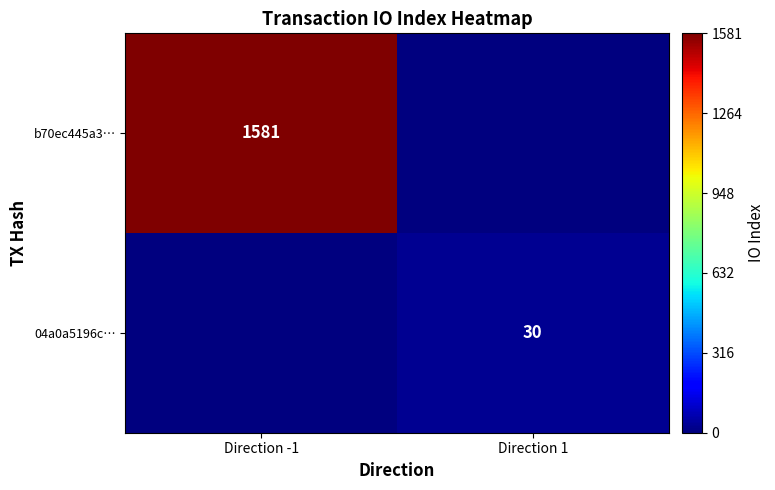

The b70ec445a3… series shows 1581 at Direction -1. True or false?

True